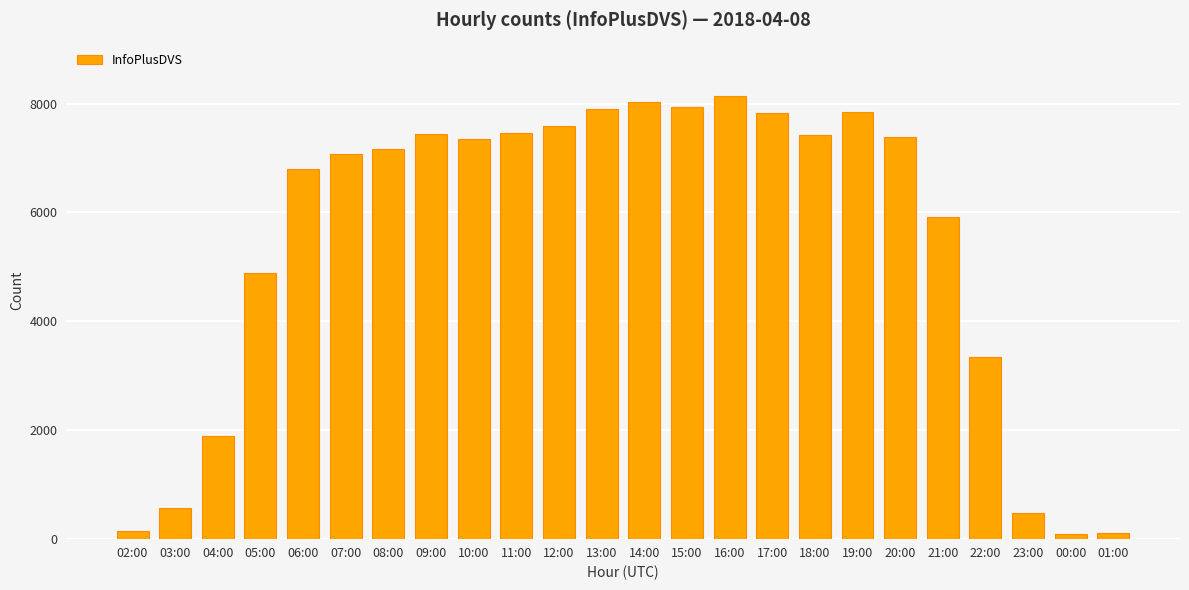

How many series are shown in this chart?

1